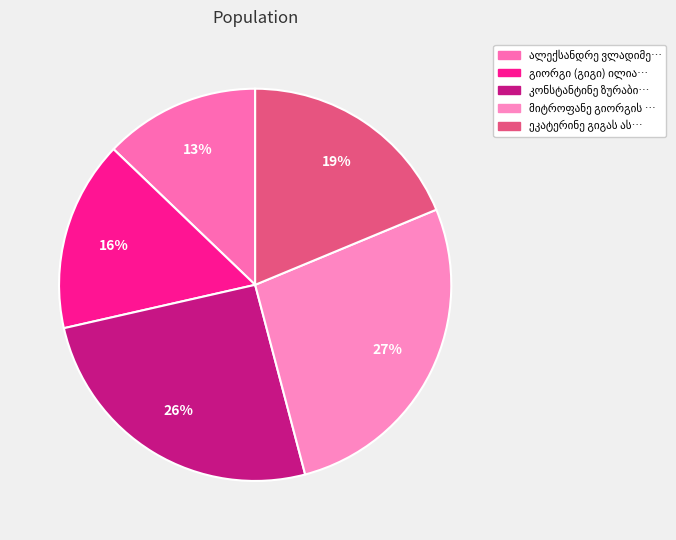

What portion of the pie excludes კონსტანტინე ზურაბის ძე ვაშაკიძე?

74.4%